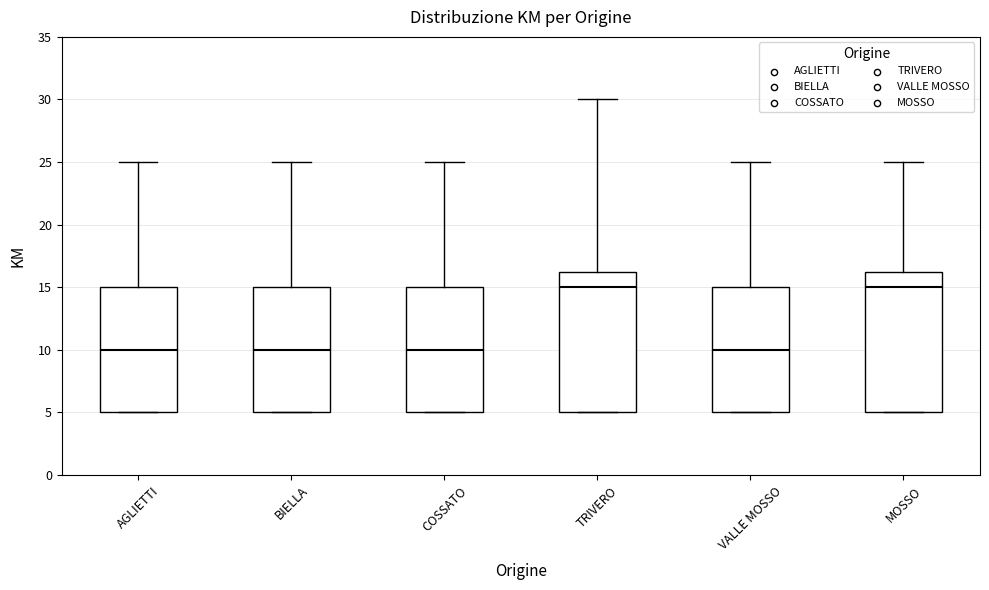

Where does the upper whisker of the box for AGLIETTI end on the y-axis? The values are not printed on the chart, so give them approximately, as read against the axis.

25.0